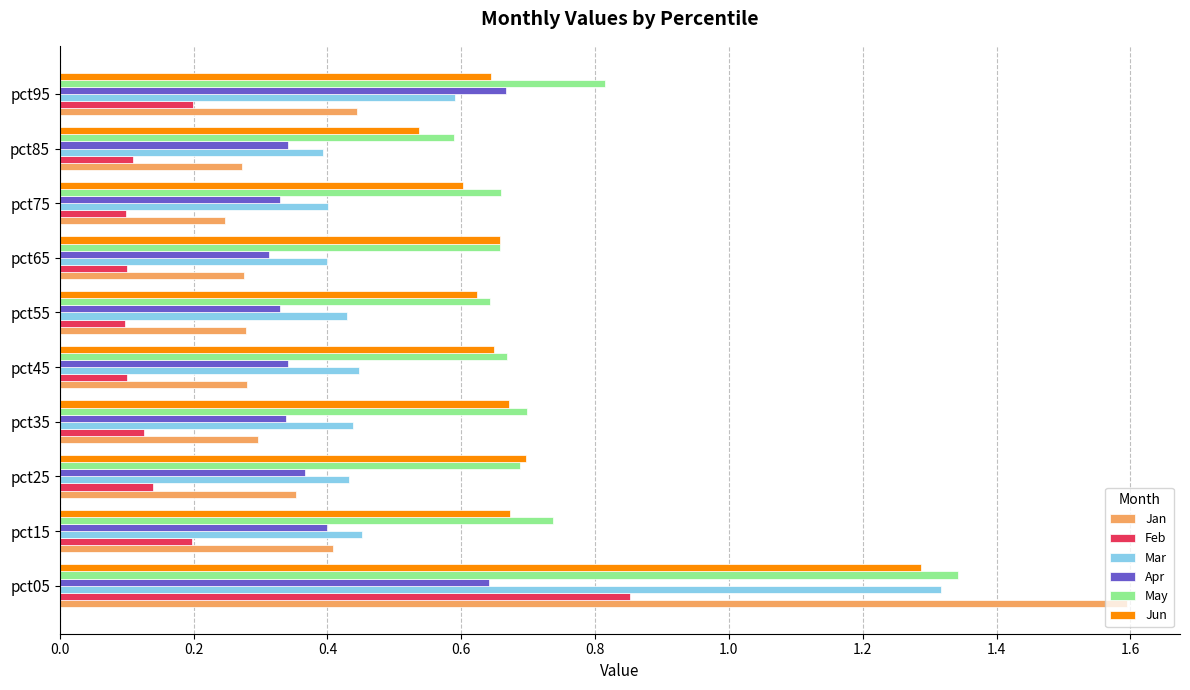

The May series shows 0.1 at pct45. True or false?

False